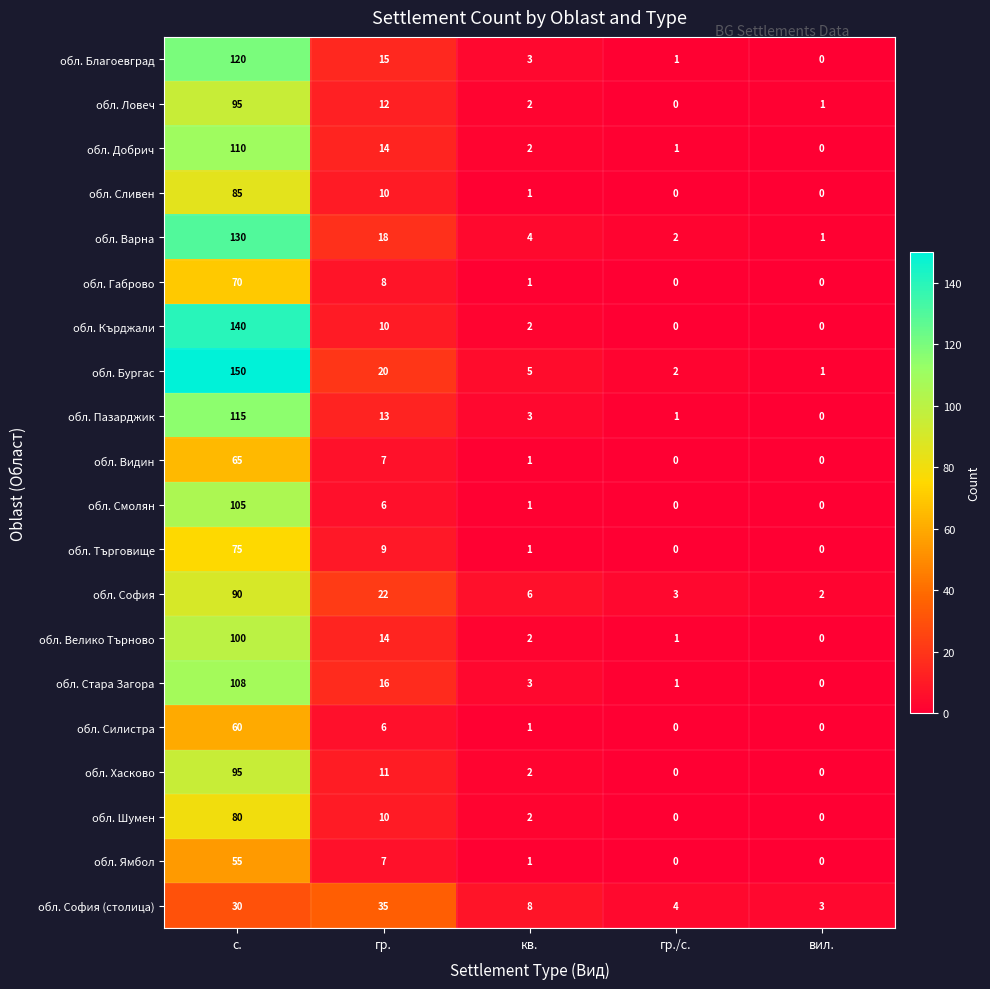

True or false: обл. Сливен has a value of 29 at с..

False